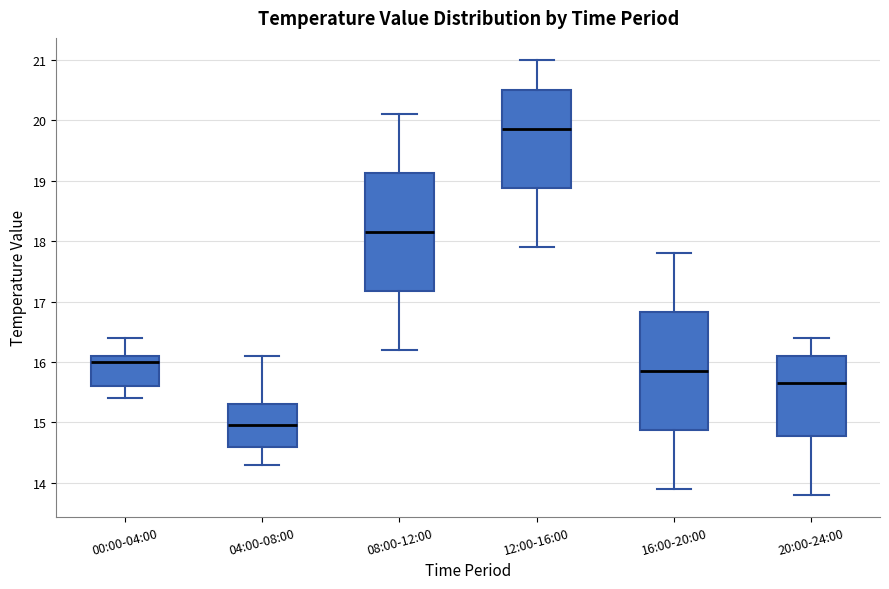

Reading left to right, read every box against the y-axis: the position of its median line, the range the box covers, and the ends of its whiskers. The values are not printed on the chart, so give them approximately, as read against the axis.

00:00-04:00: median 16.0, box 15.6 to 16.1, whiskers 15.4 to 16.4
04:00-08:00: median 15.0, box 14.6 to 15.3, whiskers 14.3 to 16.1
08:00-12:00: median 18.2, box 17.2 to 19.1, whiskers 16.2 to 20.1
12:00-16:00: median 19.9, box 18.9 to 20.5, whiskers 17.9 to 21.0
16:00-20:00: median 15.9, box 14.9 to 16.8, whiskers 13.9 to 17.8
20:00-24:00: median 15.7, box 14.8 to 16.1, whiskers 13.8 to 16.4